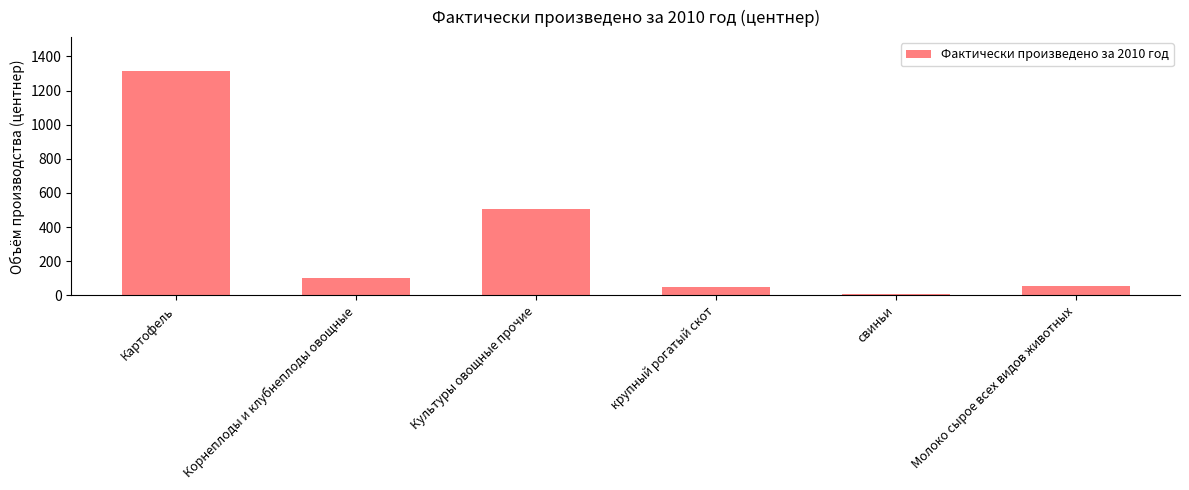

Approximately how many times larger is the value at Молоко сырое всех видов животных compared to крупный рогатый скот?

1.1